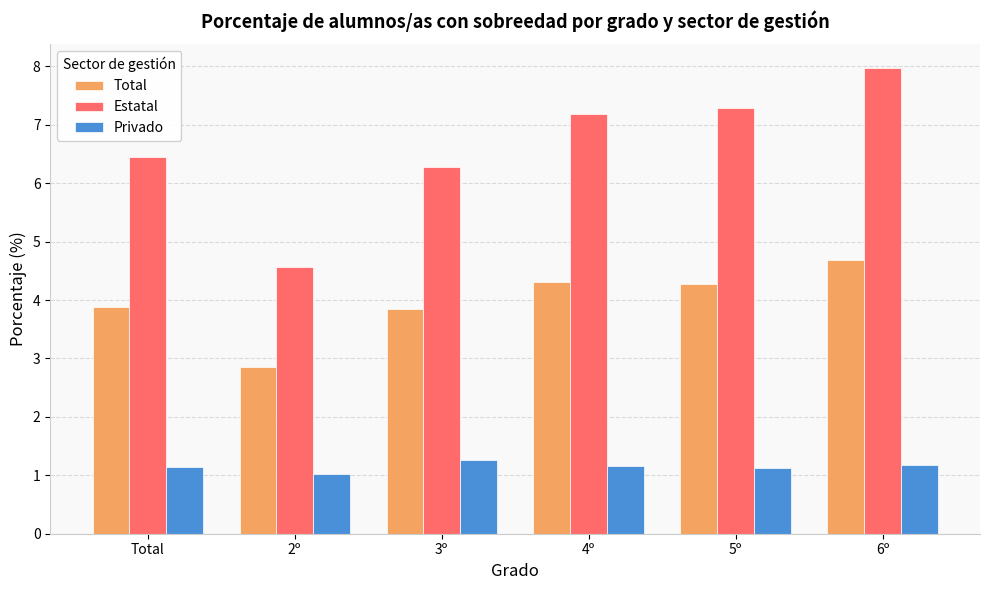

Rank the series by their average value, from lowest to highest.

Privado, Total, Estatal